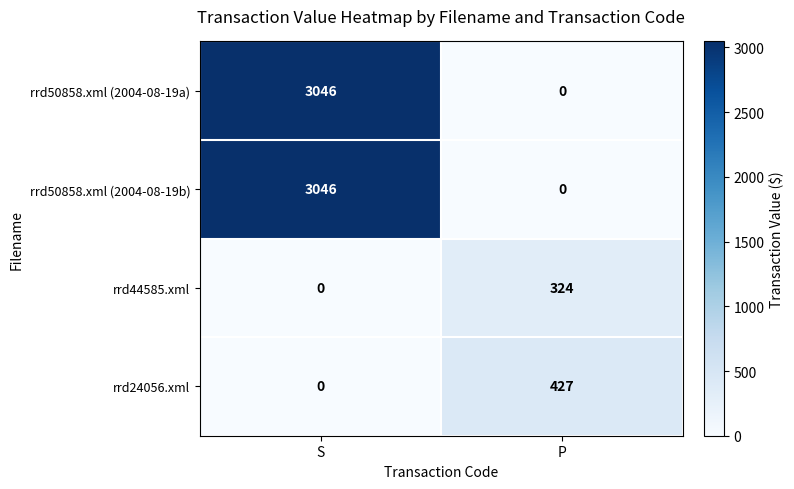

True or false: rrd24056.xml has a value of 0 at S.

True